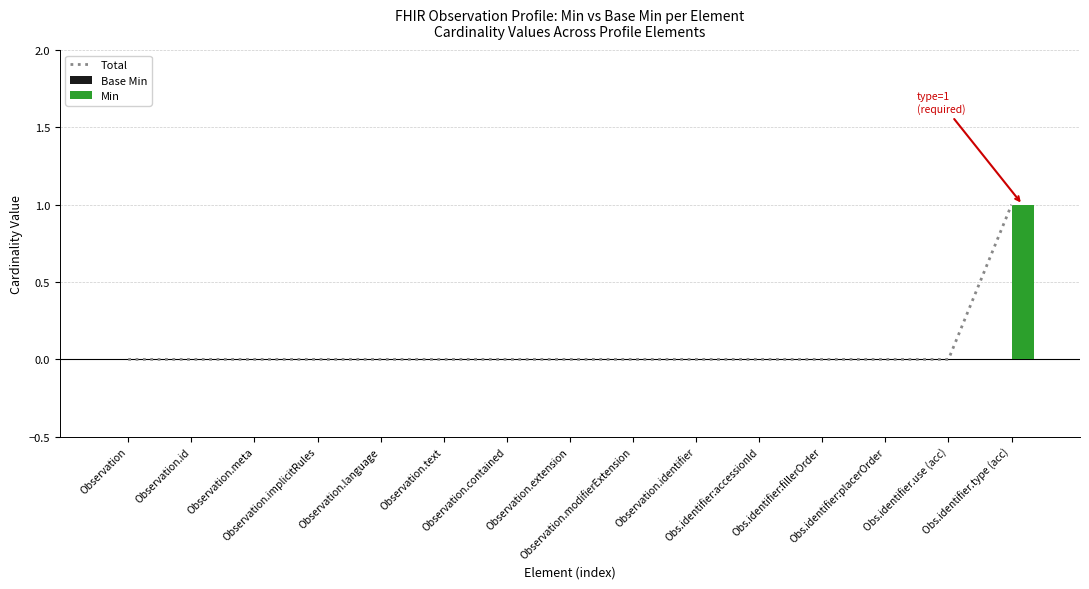

What are all the series names shown in the legend?

Total, Base Min, Min